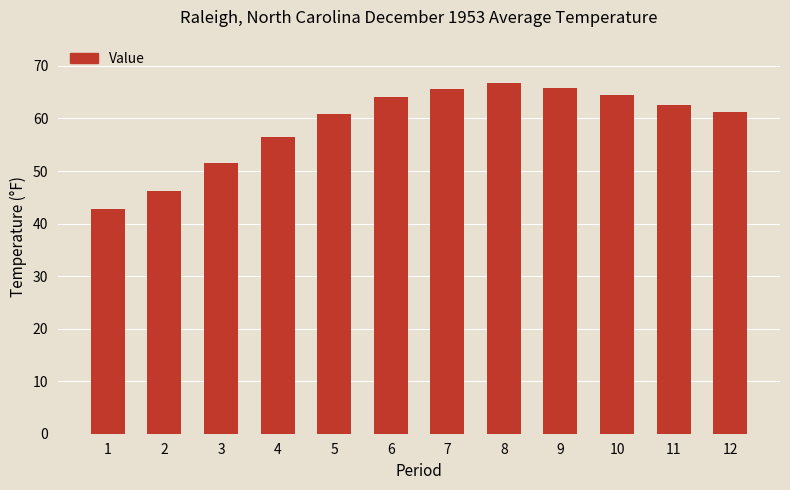

Count the number of categories in the chart.

12